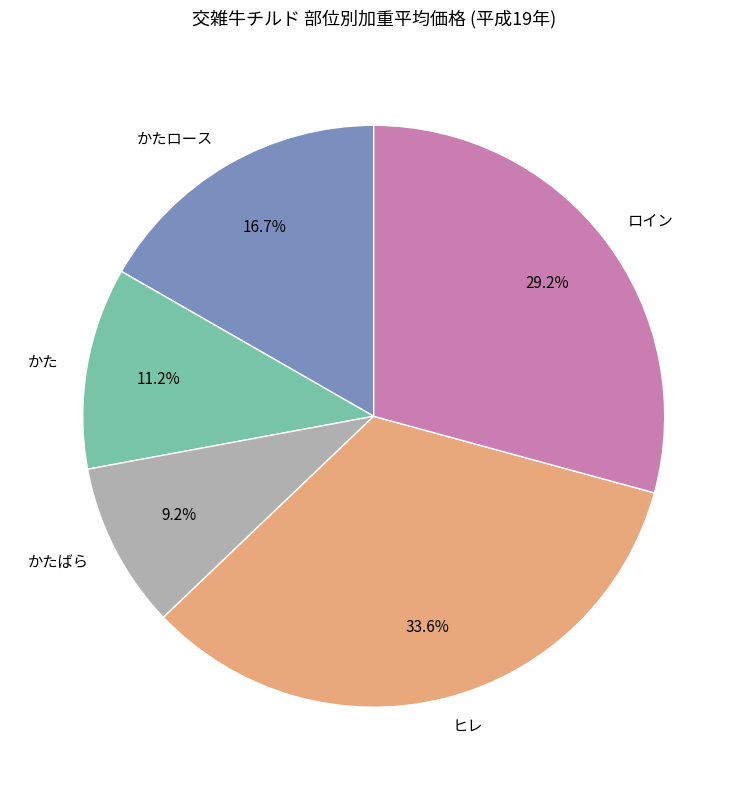

Combined, do ヒレ and かたばら account for over 50%?

No